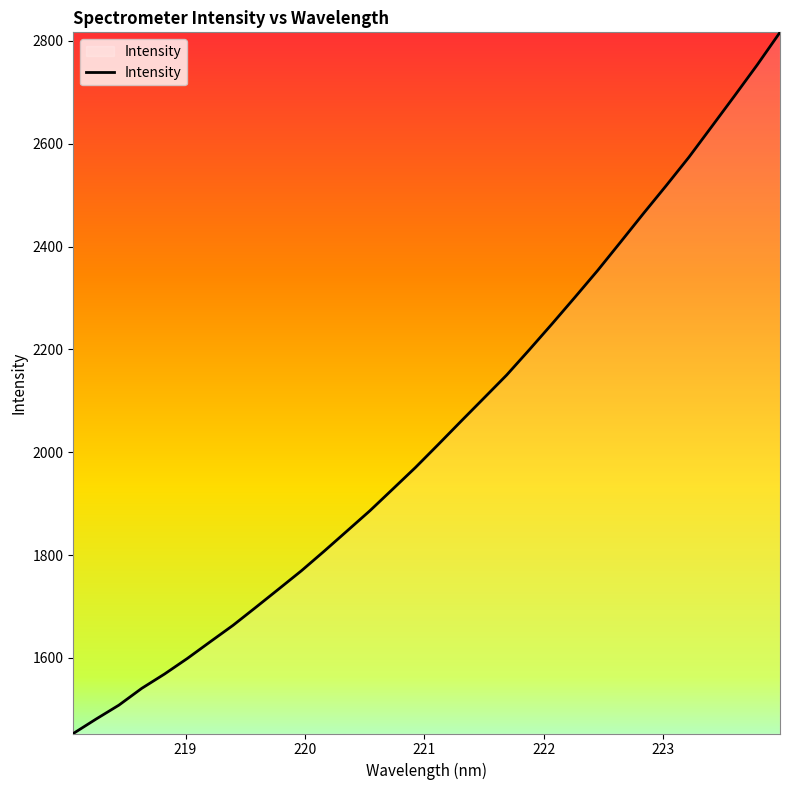

What is the minimum value shown in the chart?

1453.1